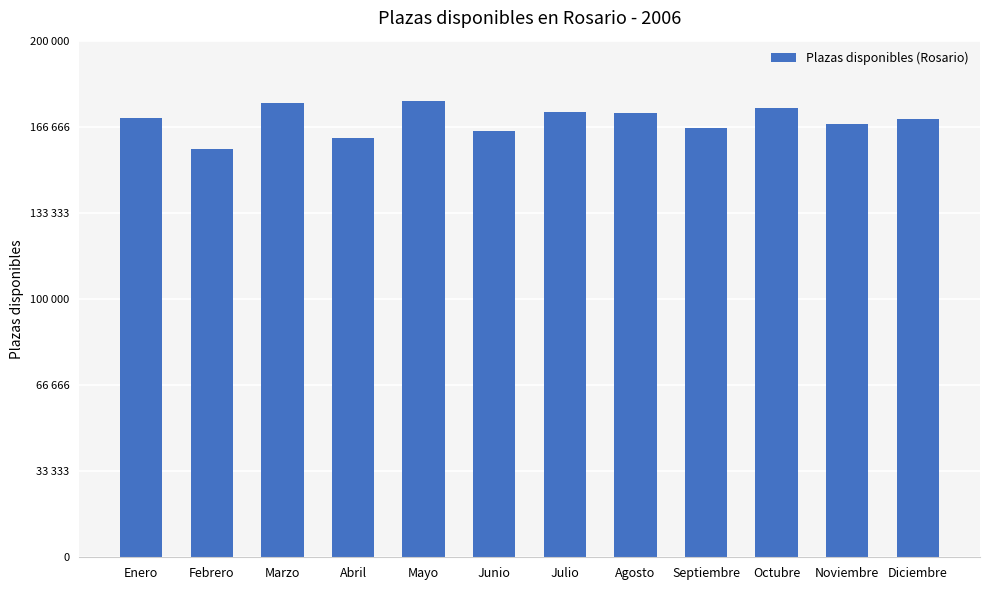

Approximately how many times larger is the value at Julio compared to Febrero?

1.1